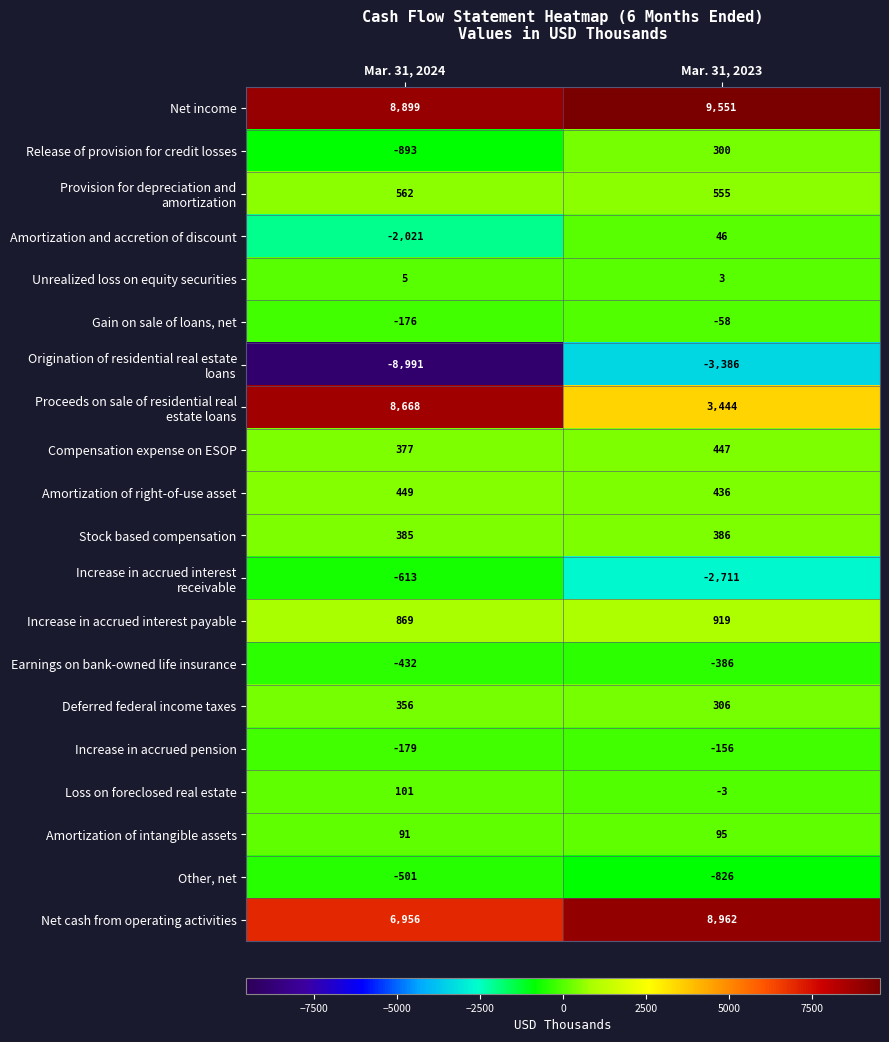

What is the average value of the Increase in accrued interest payable series?

894